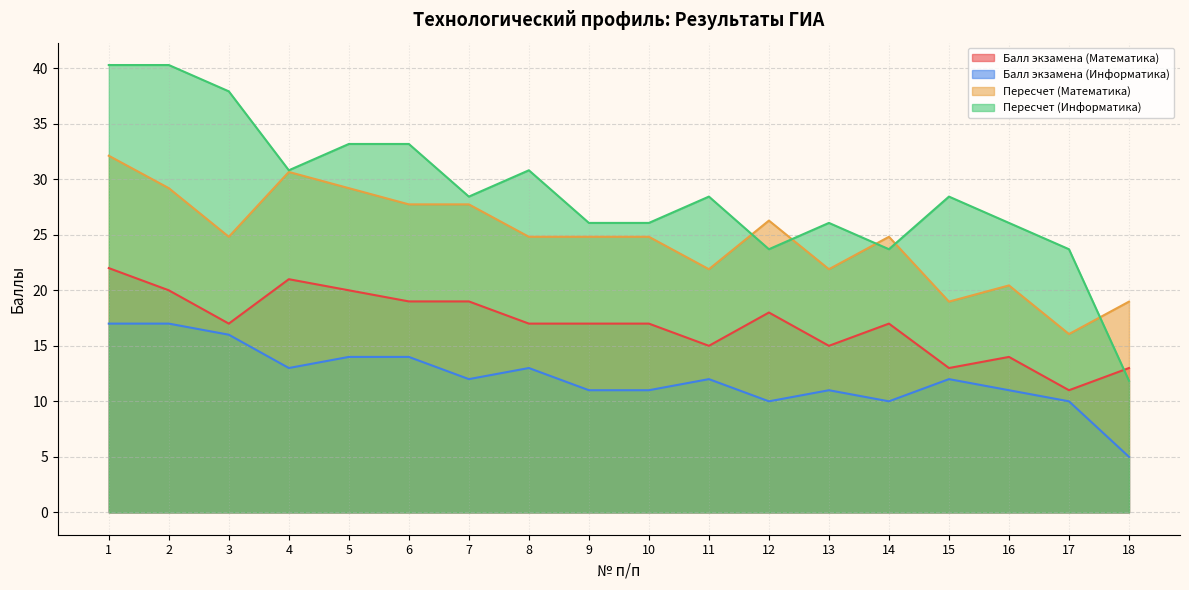

What is the sum of the Пересчет (Математика) values at 2 and 3?

54.0